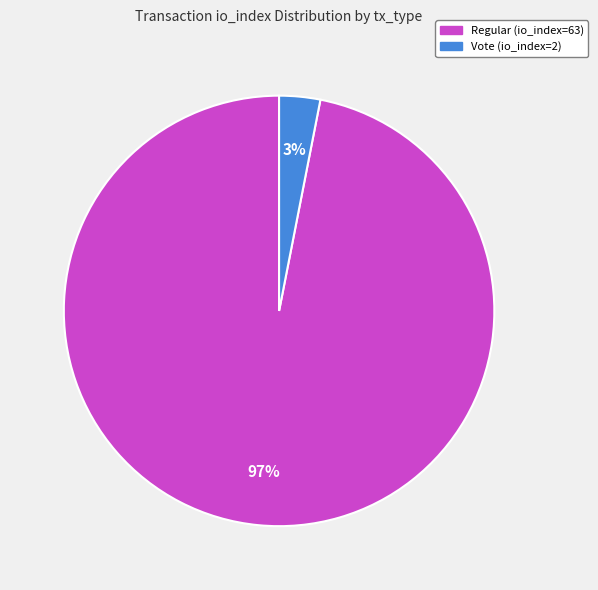

Rank the categories by value from highest to lowest.

Regular (io_index=63), Vote (io_index=2)